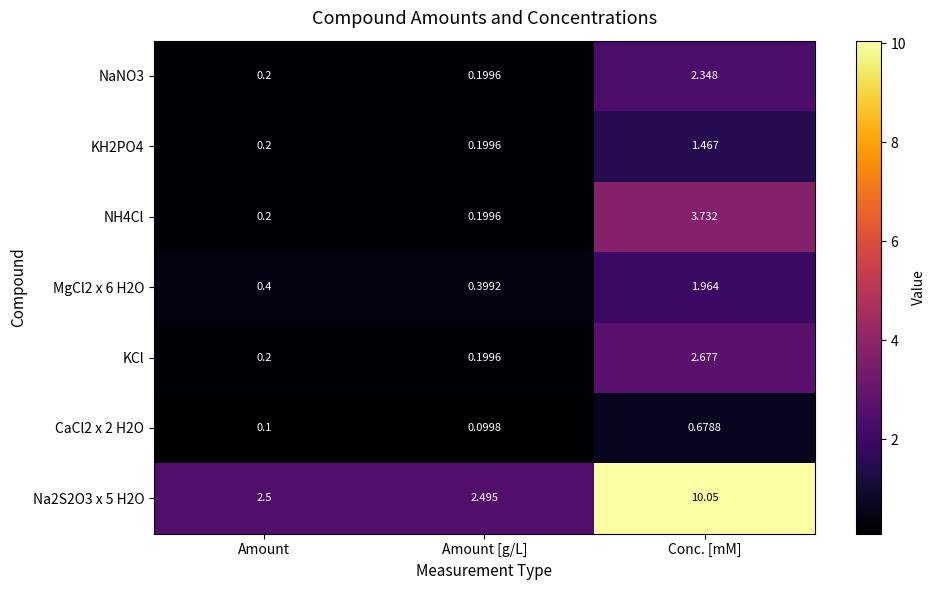

Count the number of categories in the chart.

3